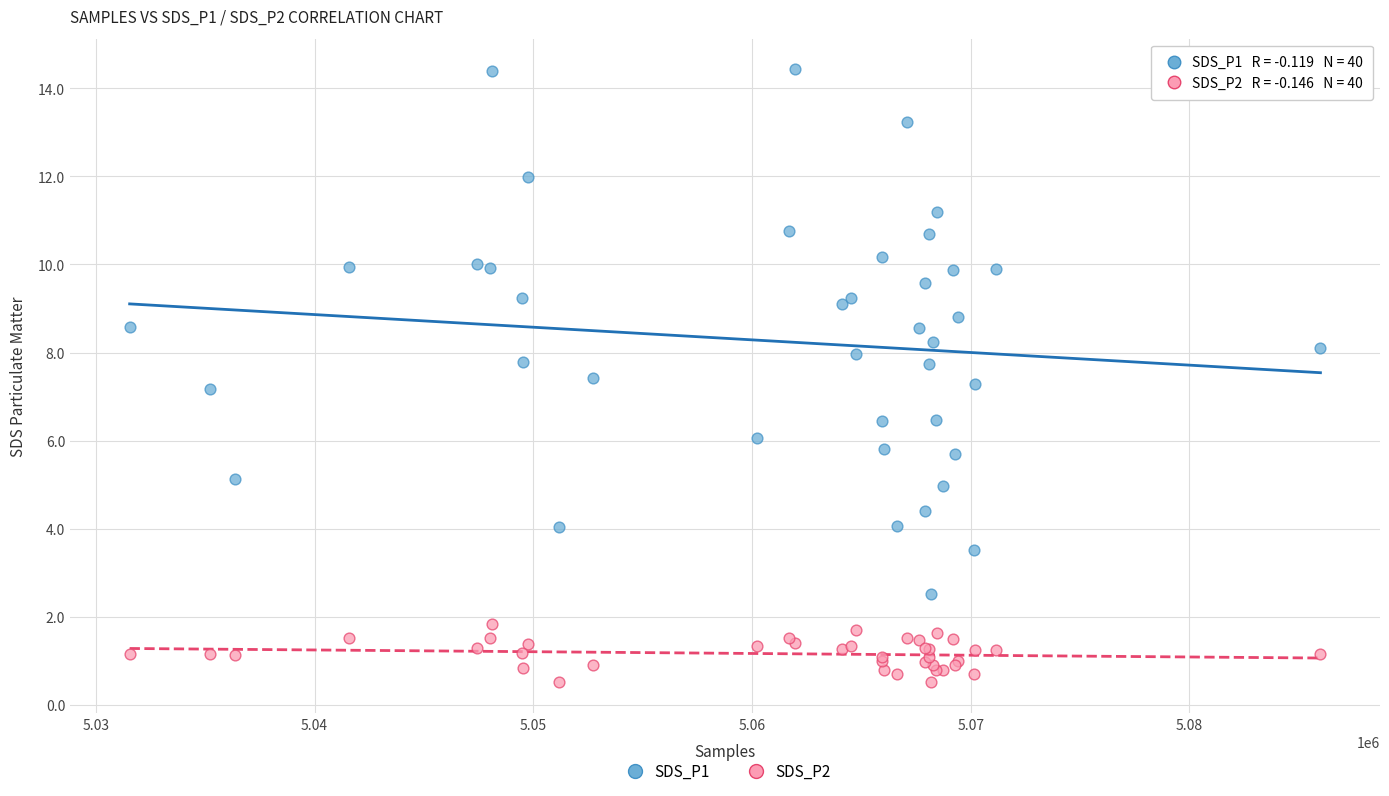

Which series reaches the maximum Y coordinate?

SDS_P1